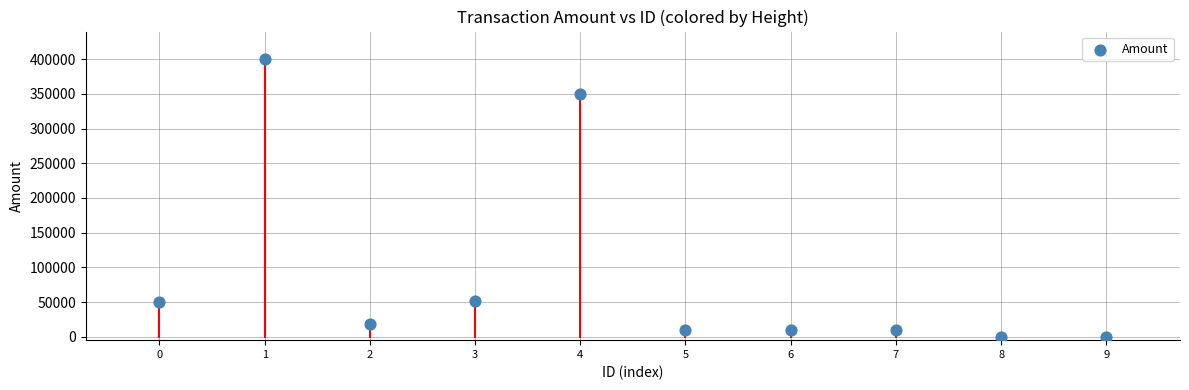

What is the average Y value?

90000.9